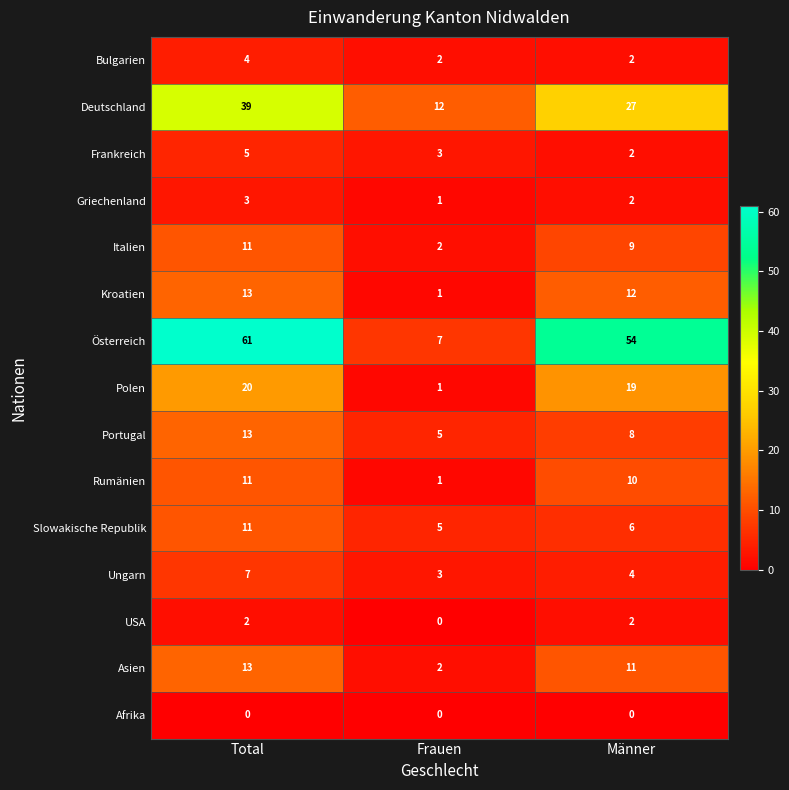

Which series has the largest range (max minus min)?

Österreich